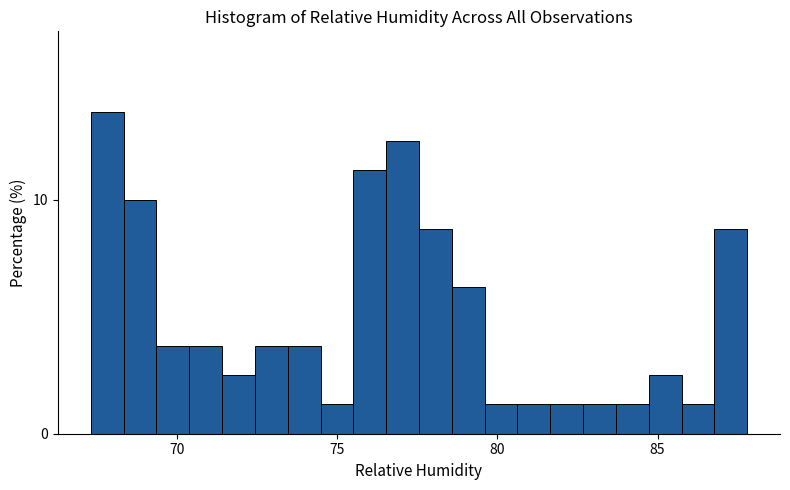

Read against the x-axis, roughly where is the centre of the tallest bar?

68.0